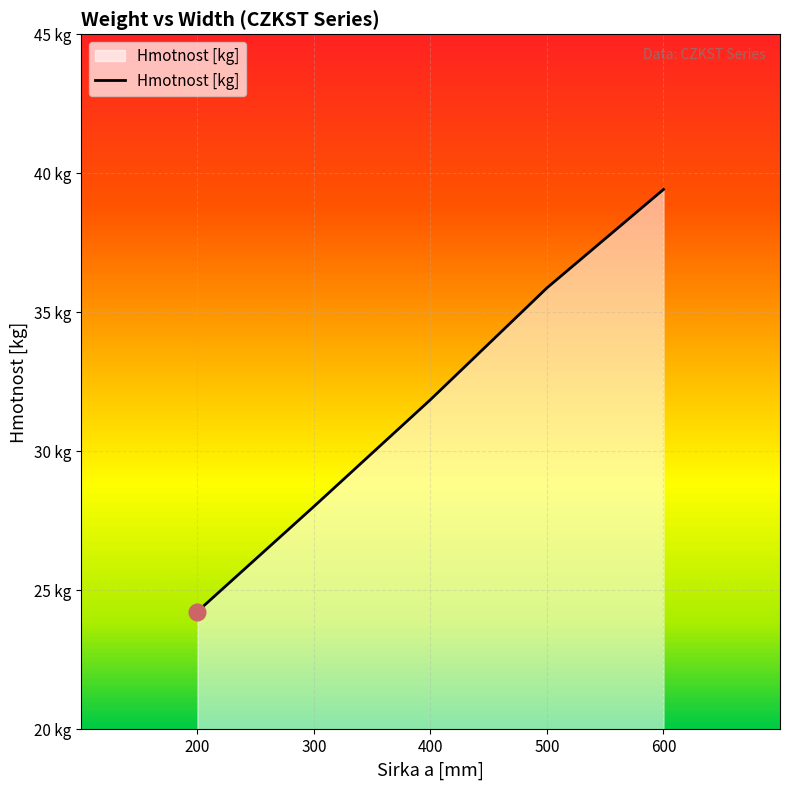

What is the difference between the values at 500 and 300?

7.9